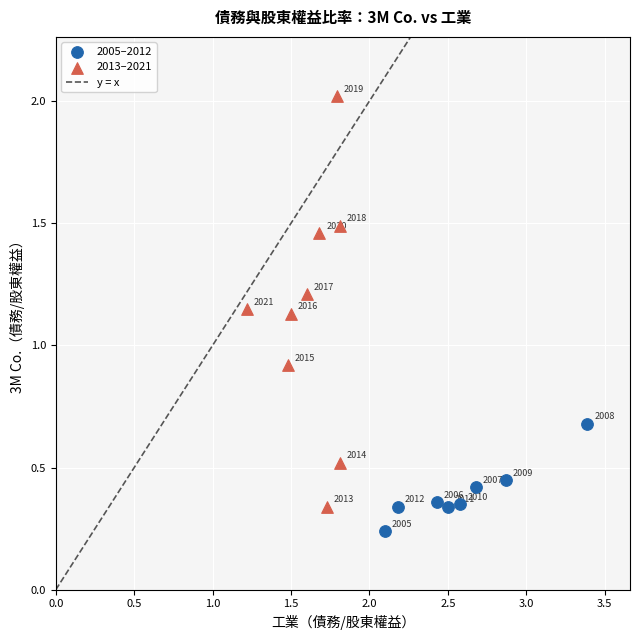

Which series reaches the minimum Y coordinate?

2005–2012